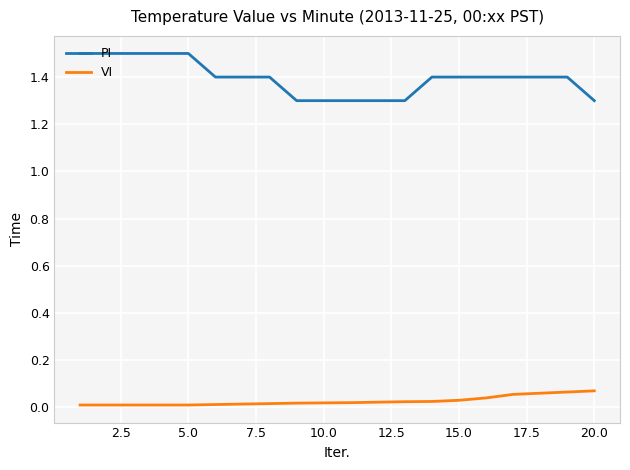

What is the highest value of the PI series?

1.5